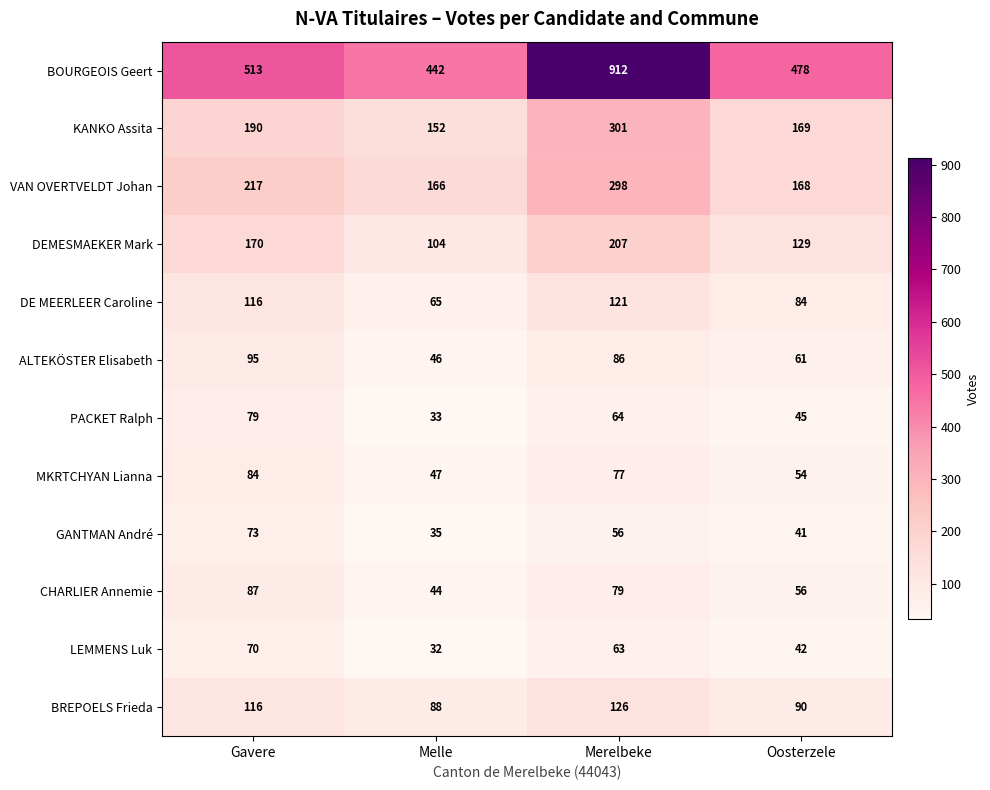

True or false: BREPOELS Frieda has a value of 159 at Oosterzele.

False